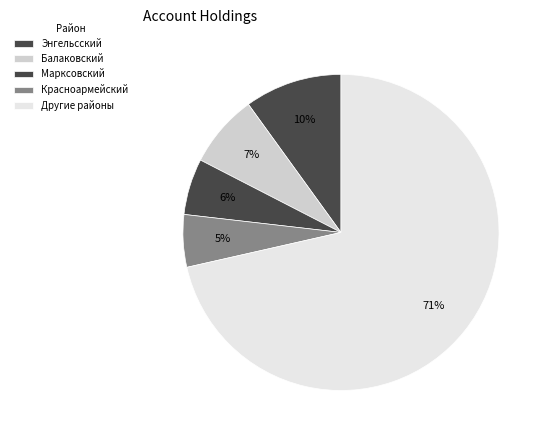

How many segments does this pie chart have?

5